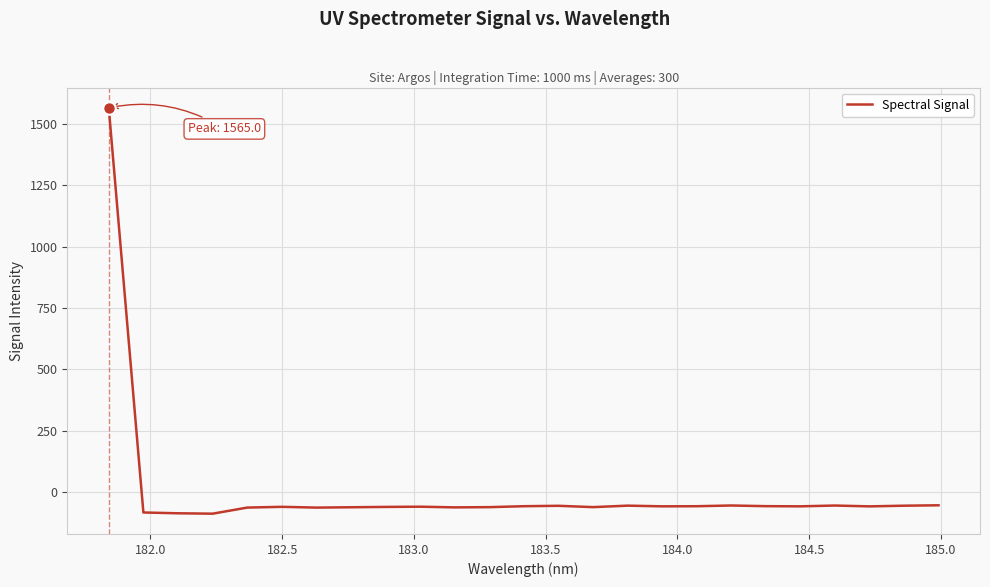

Does the chart display data point markers on the line(s)?

No